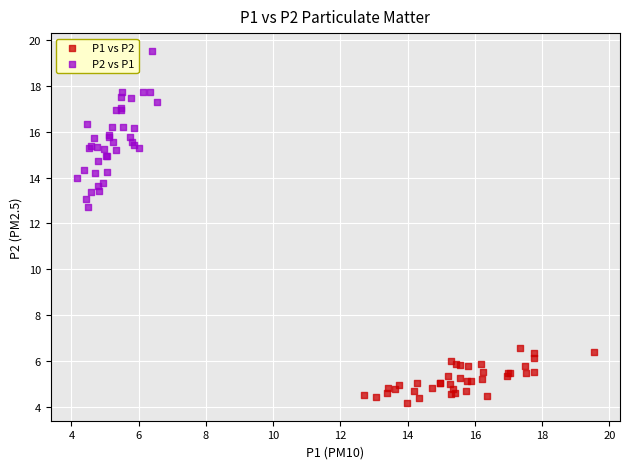

Which series has the widest spread of Y values?

P2 vs P1